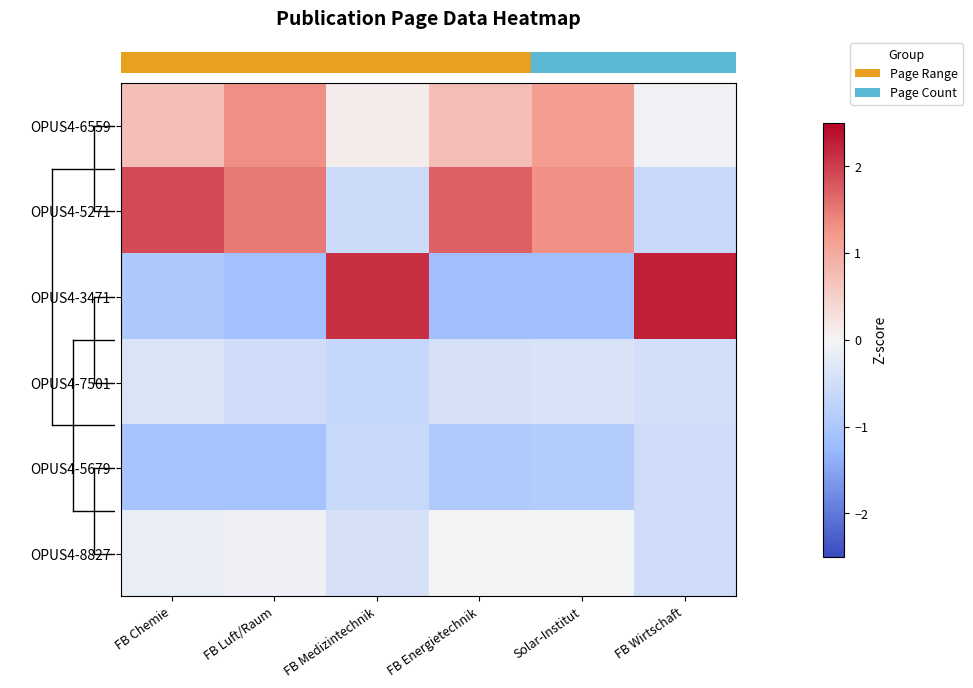

At which category does the chart reach its minimum across all series?

Solar-Institut